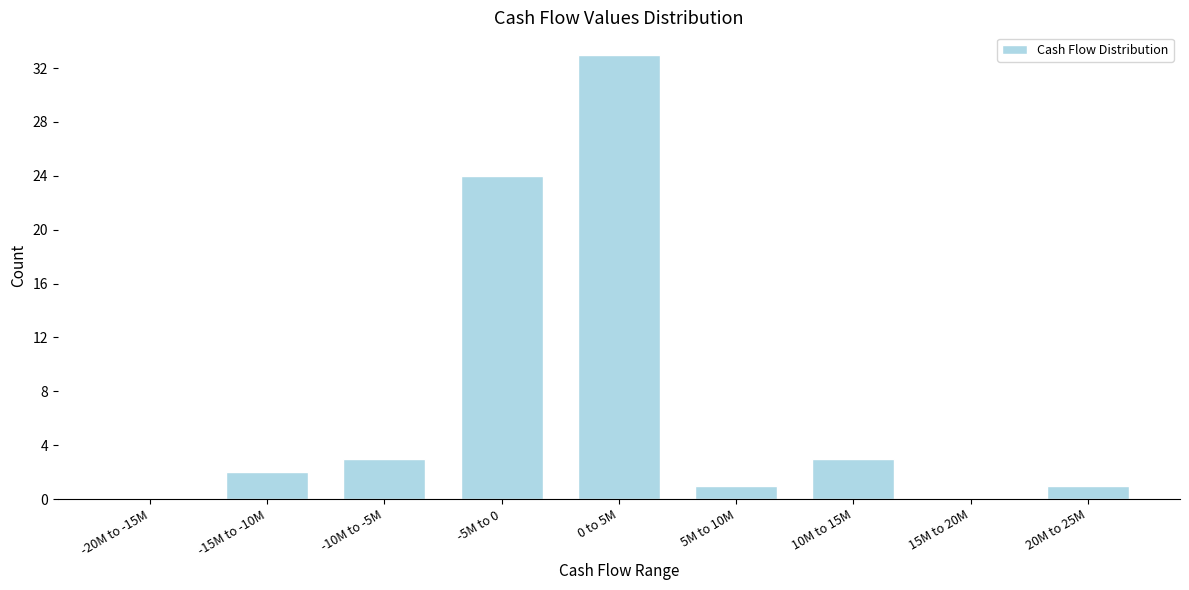

Reading right to left, extract all data points from this chart.

20M to 25M=1	15M to 20M=0	10M to 15M=3	5M to 10M=1	0 to 5M=33	-5M to 0=24	-10M to -5M=3	-15M to -10M=2	-20M to -15M=0